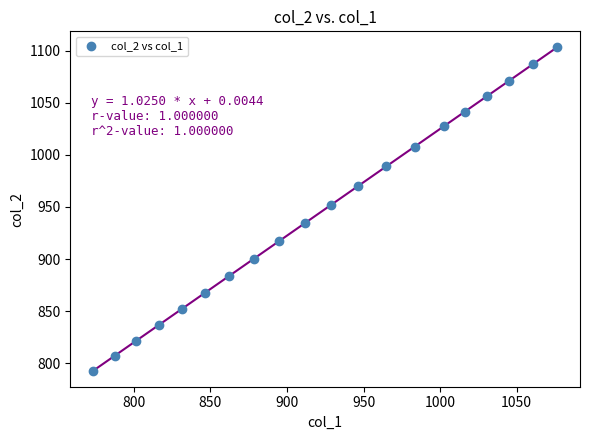

What Y value in the scatter plot is closest to 948?

952.1